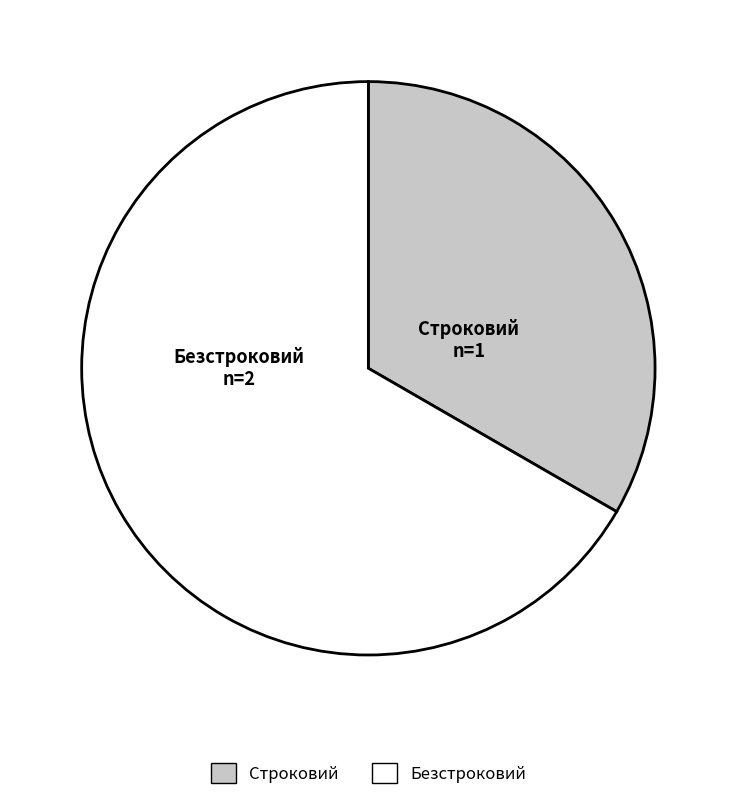

What is the largest slice in the pie chart?

Безстроковий